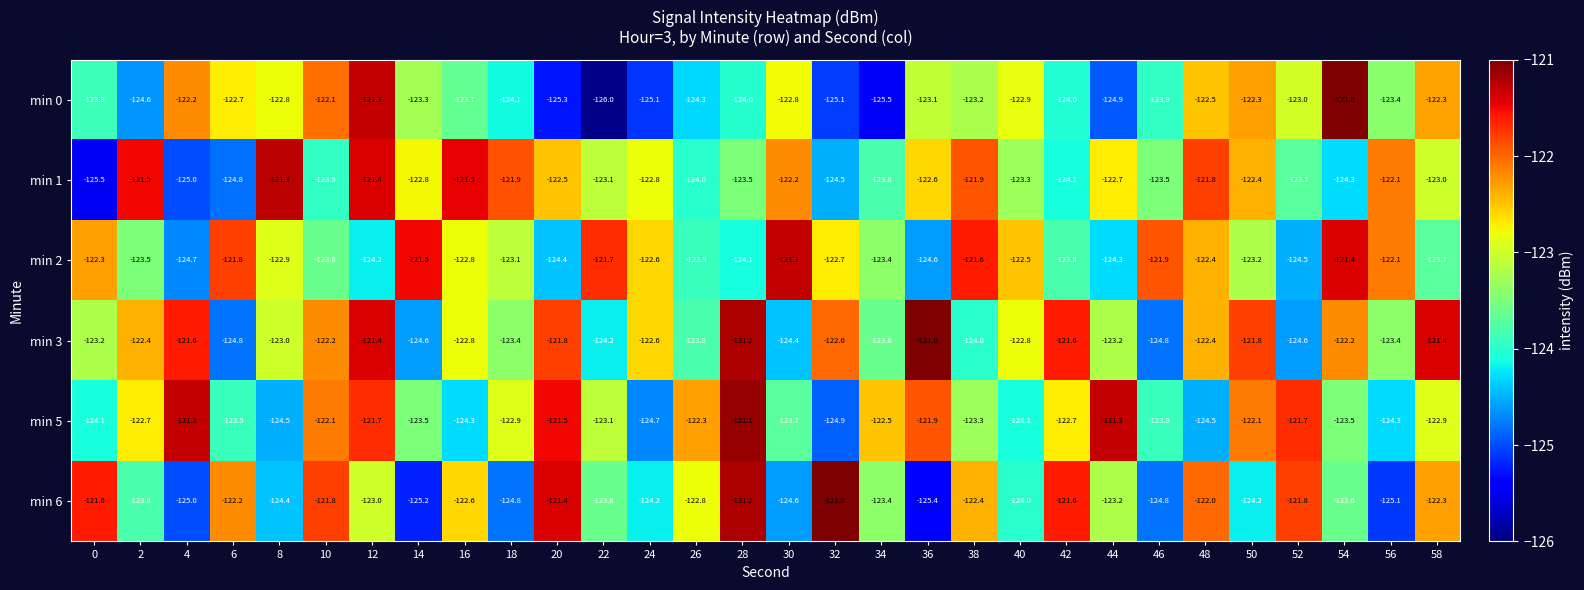

At 52, list the series in order from largest to smallest.

min 5, min 6, min 0, min 1, min 2, min 3